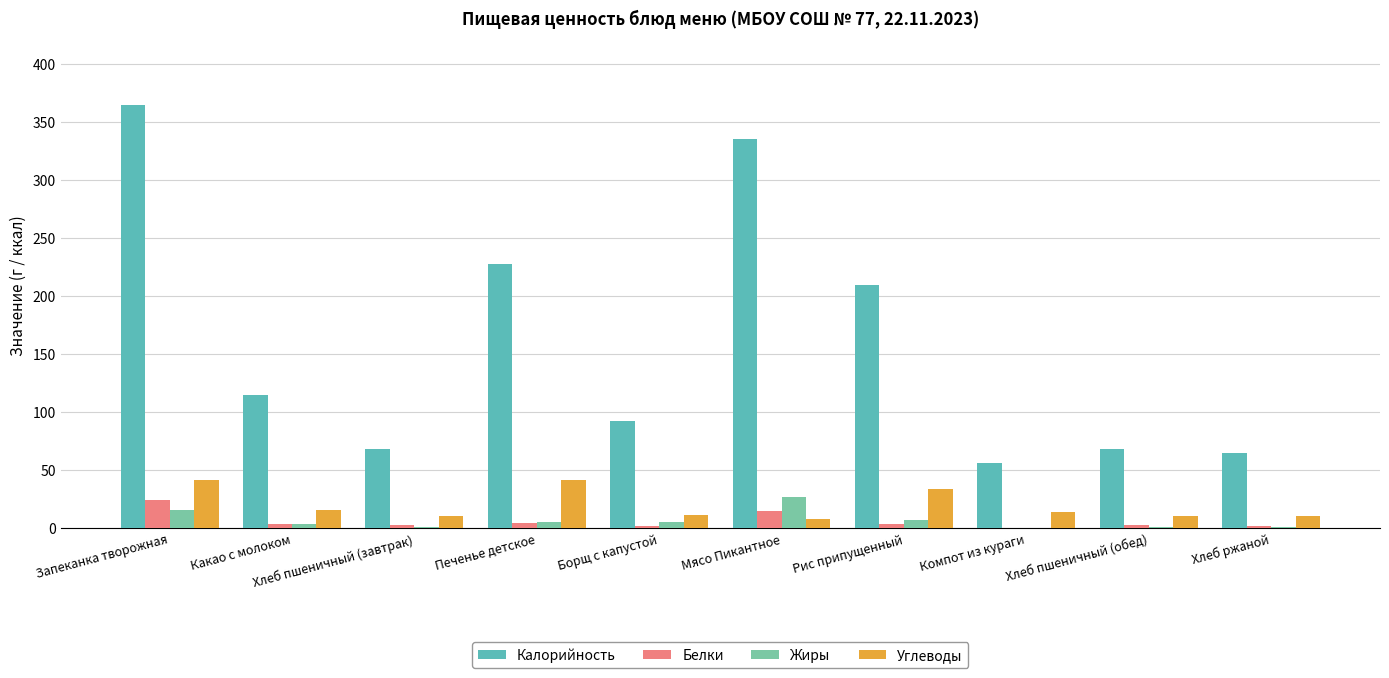

Are the bars horizontal?

No